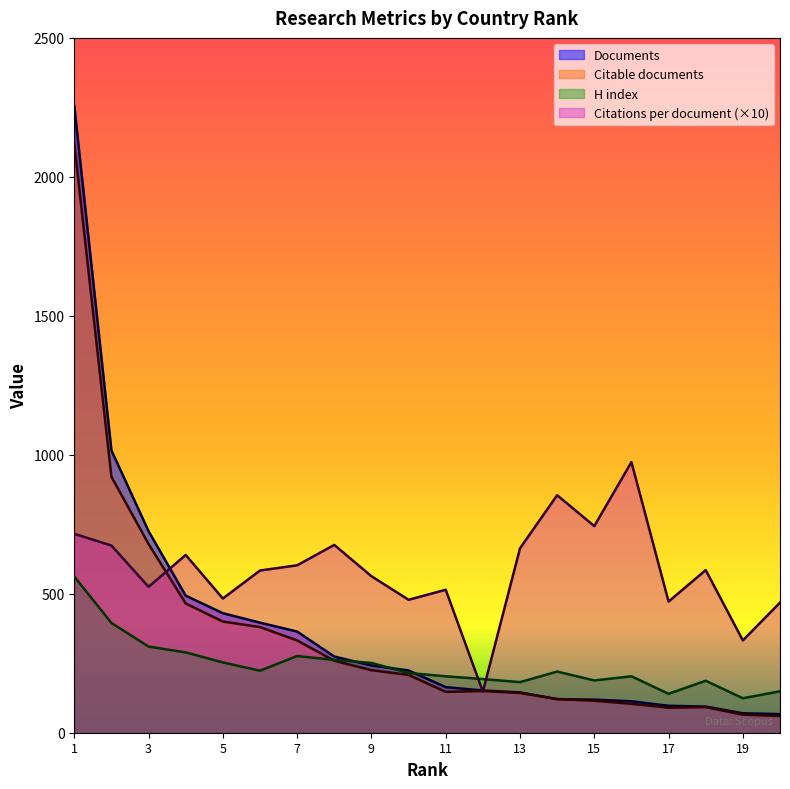

How many times do Citations per document and Documents cross each other?

3